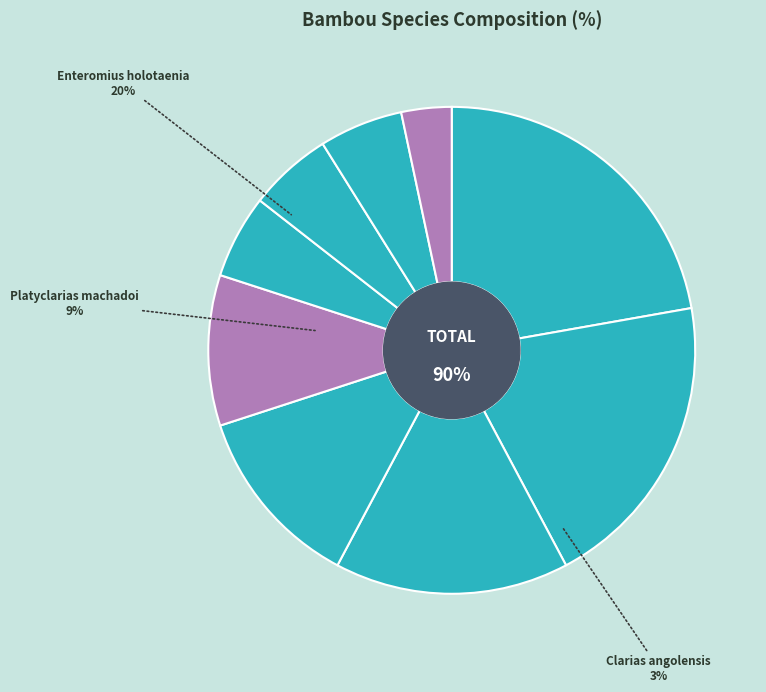

Which category has the smallest portion of the pie?

Clarias angolensis